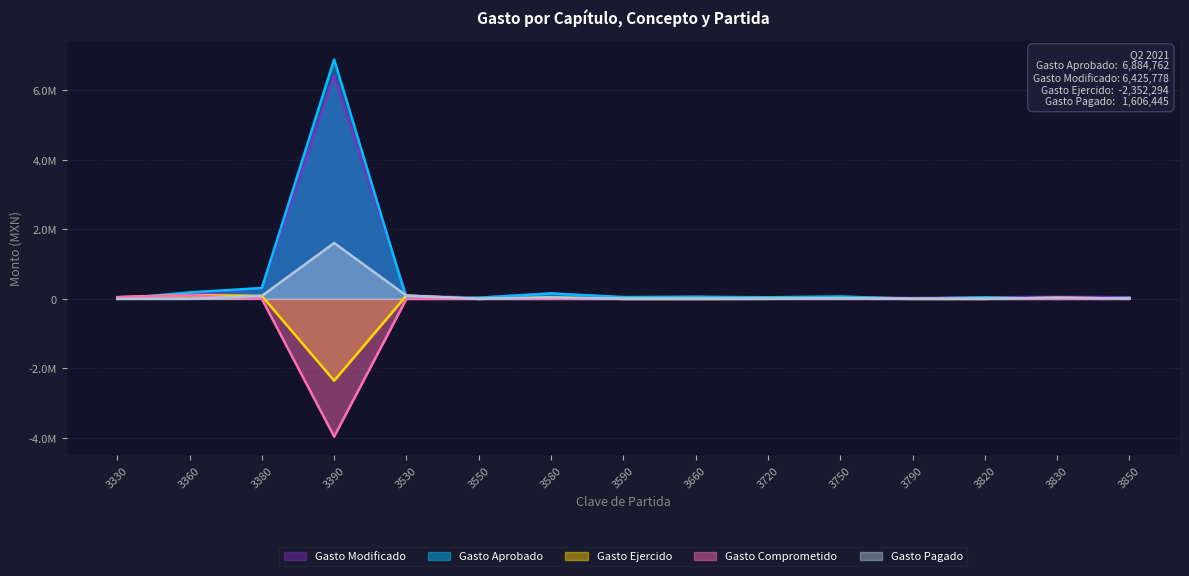

What value does the Gasto Comprometido series have at 3390?

-3958738.4